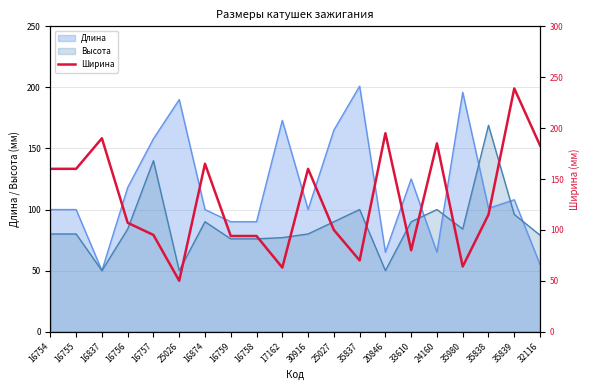

The value of Длина at 16756 is 118. True or false?

True